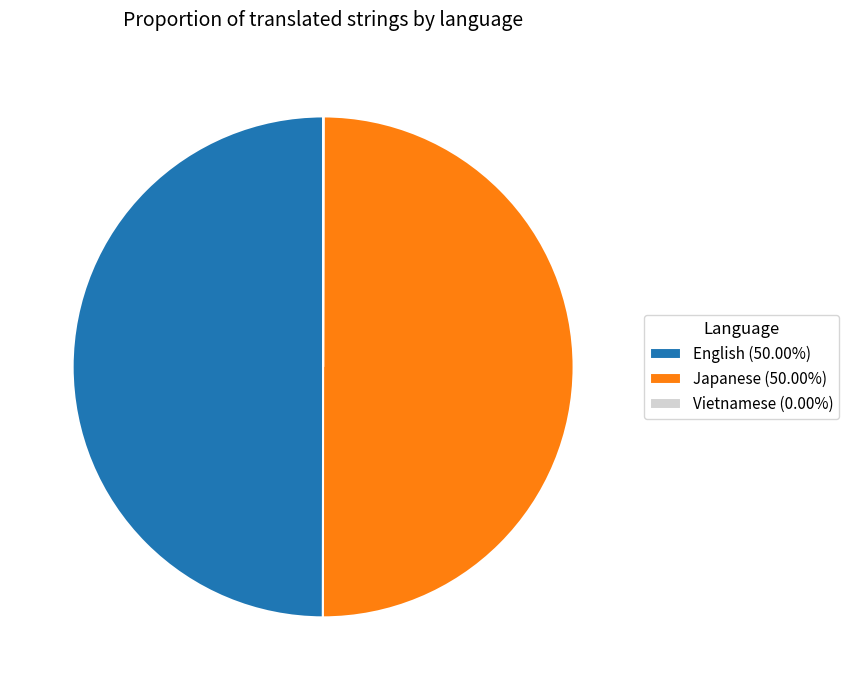

Combined, do Japanese and Vietnamese account for over 50%?

No